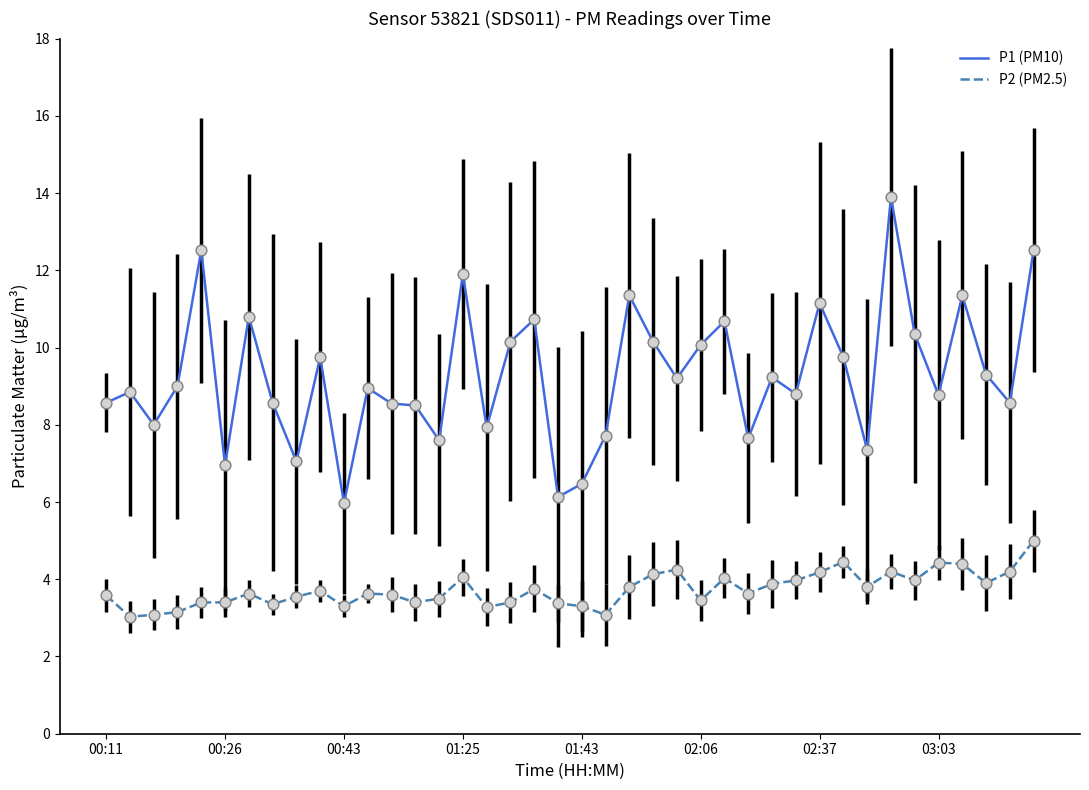

True or false: P1 (PM10) and P2 (PM2.5) intersect in this chart.

False